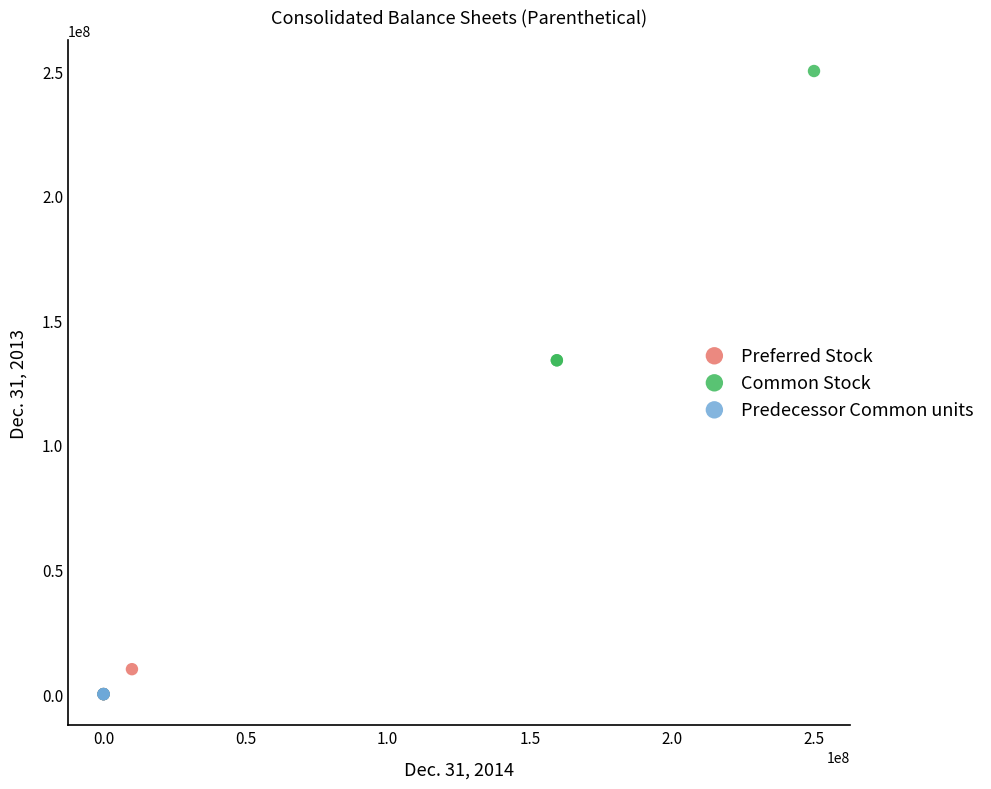

Which series reaches the maximum Y coordinate?

Common Stock